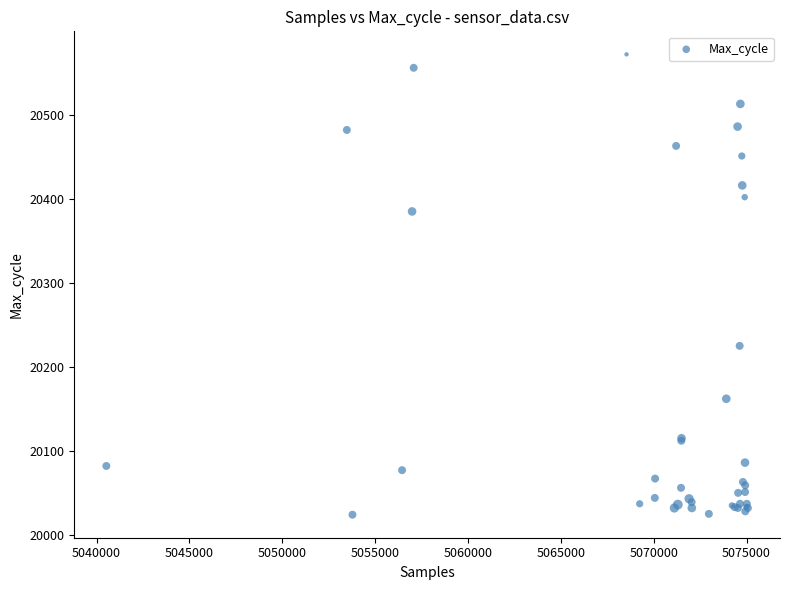

What Y value in the scatter plot is closest to 20298?

20225